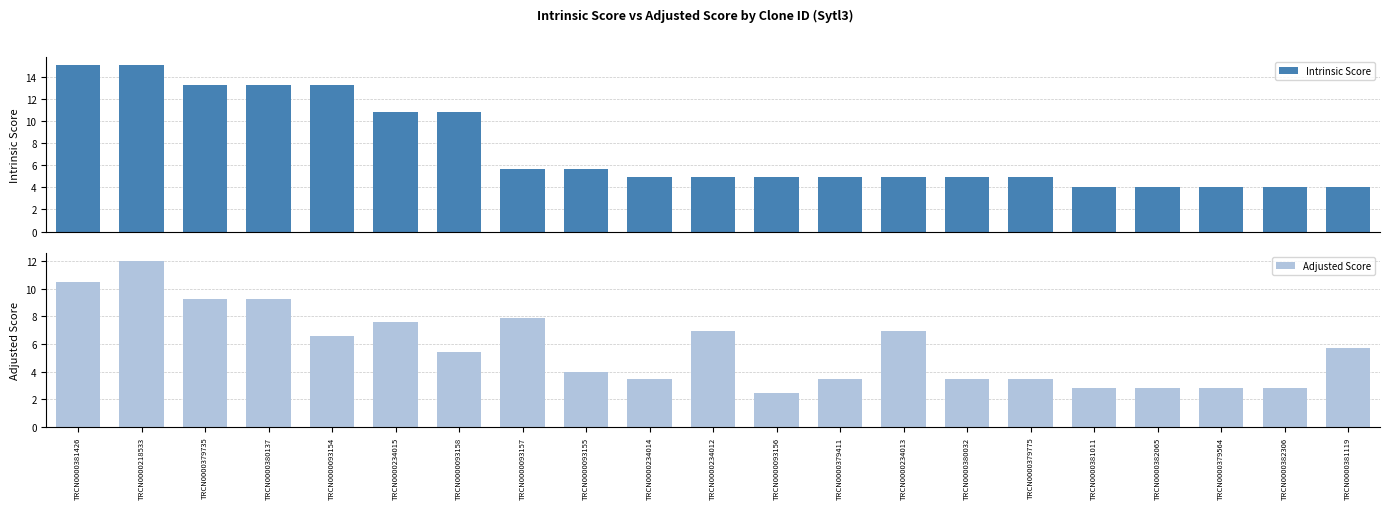

What is the label of the 11th bar from the left?

TRCN0000234012